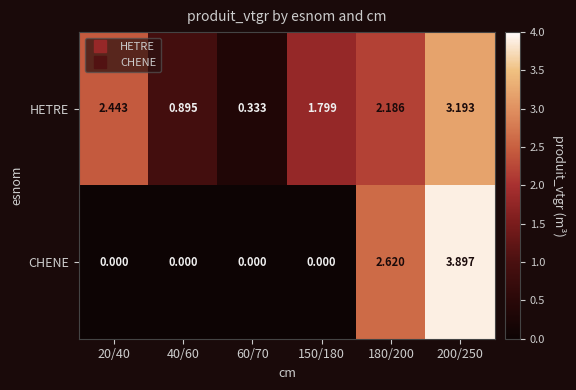

List the series in order of their overall mean, highest first.

HETRE, CHENE